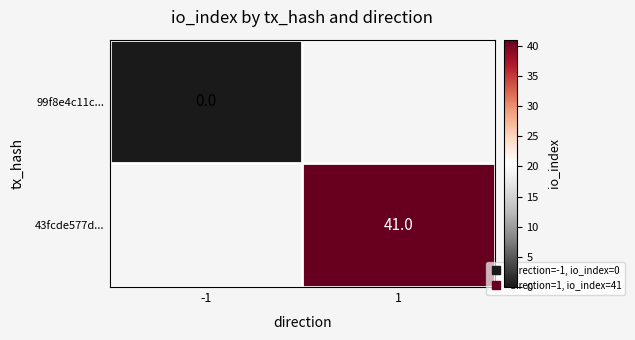

What is the maximum value shown in the chart?

41.0